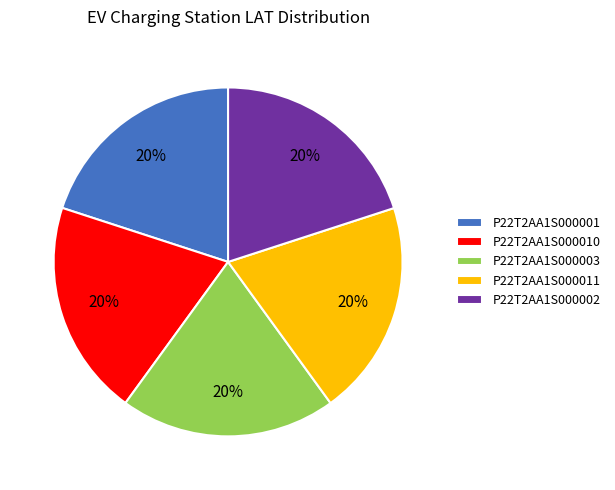

Is the sum of P22T2AA1S000003 and P22T2AA1S000001 greater than half?

No